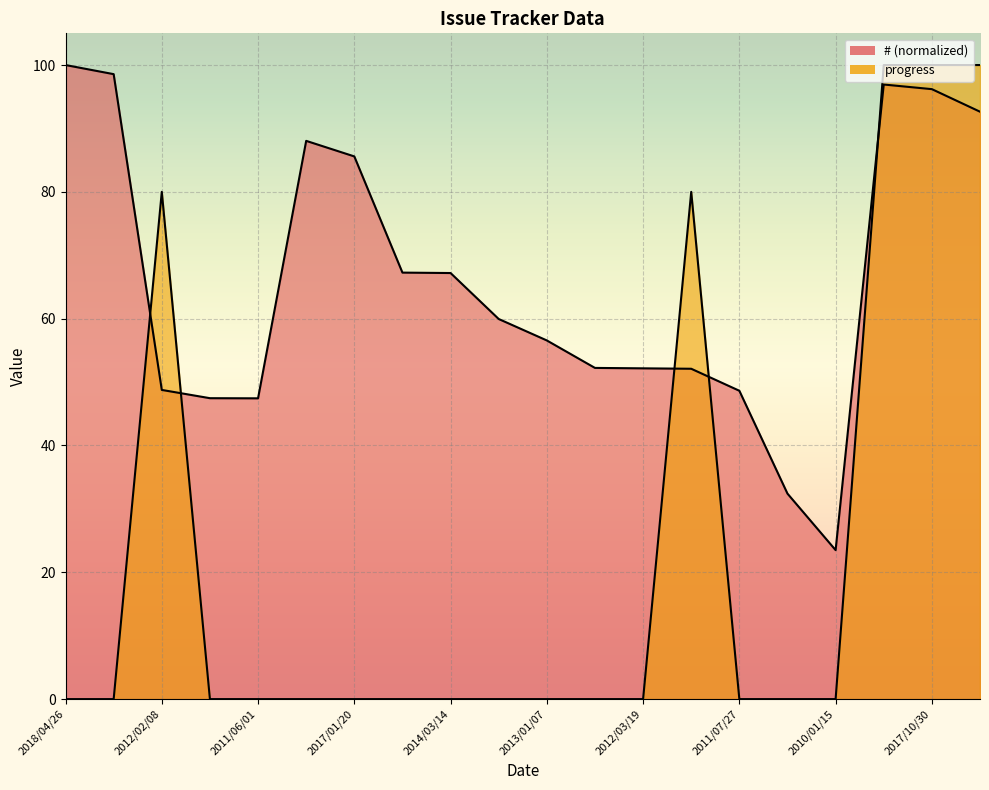

Which series ends up on top after the final intersection of progress and #?

progress